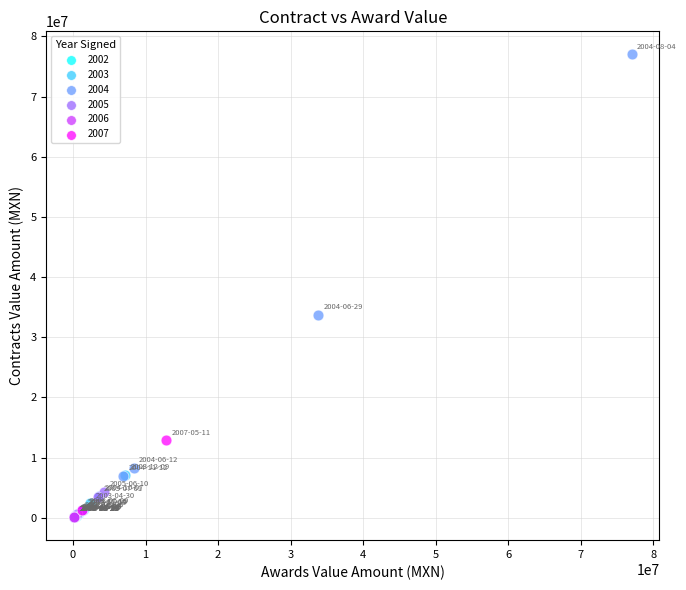

What are all the series names shown in the legend?

2002, 2003, 2004, 2005, 2006, 2007